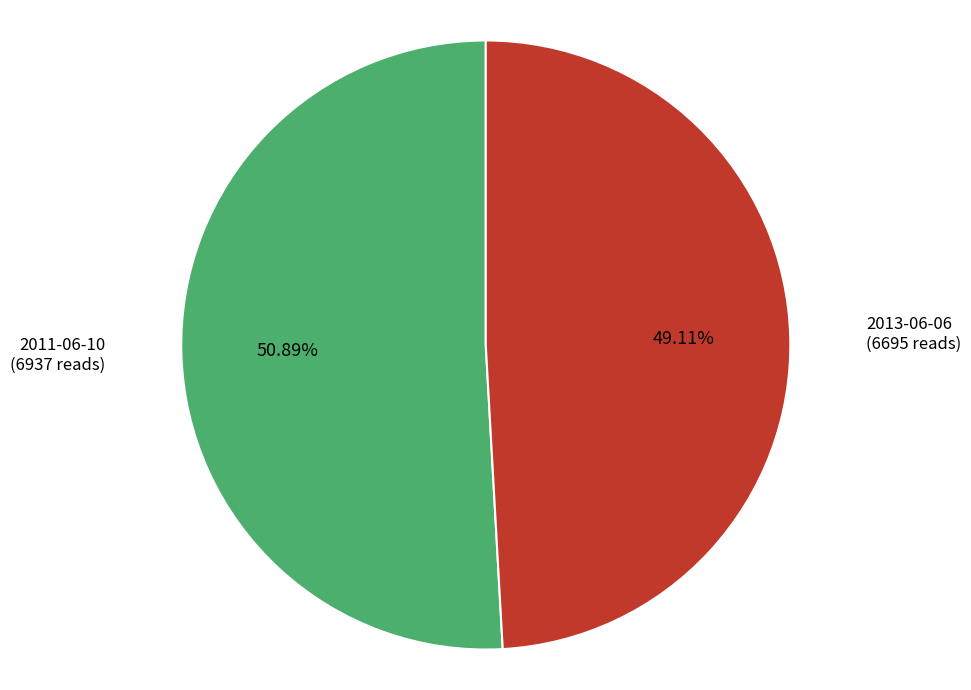

Is there a majority slice in this chart?

Yes